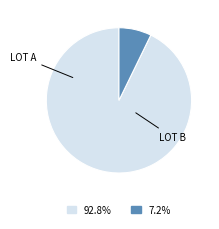

Is there a majority slice in this chart?

Yes